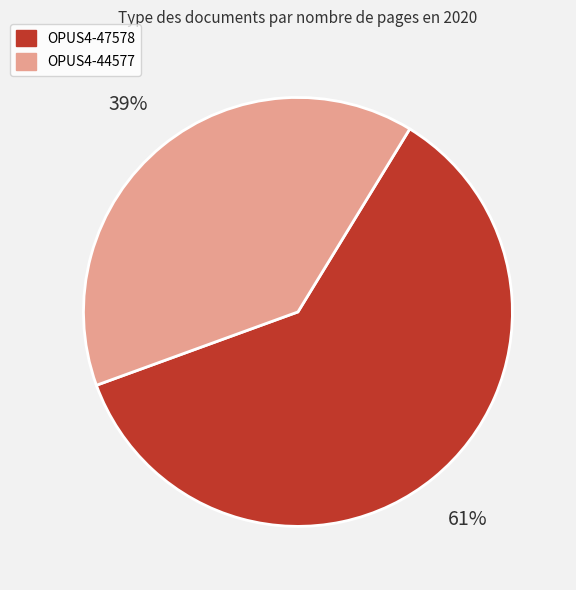

Which has a higher value, OPUS4-47578 or OPUS4-44577?

OPUS4-47578